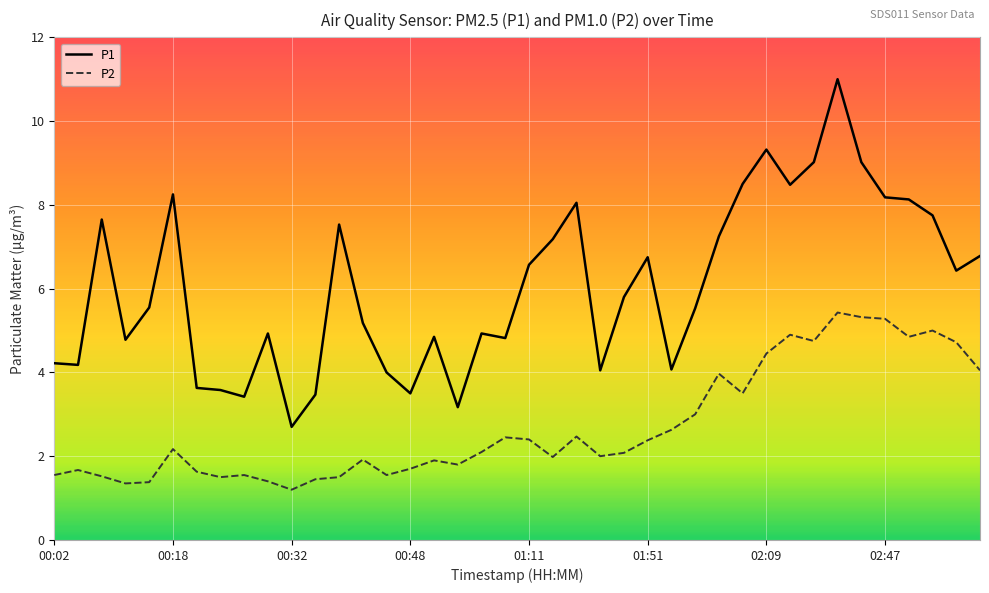

List the series in order of their overall mean, highest first.

P1, P2